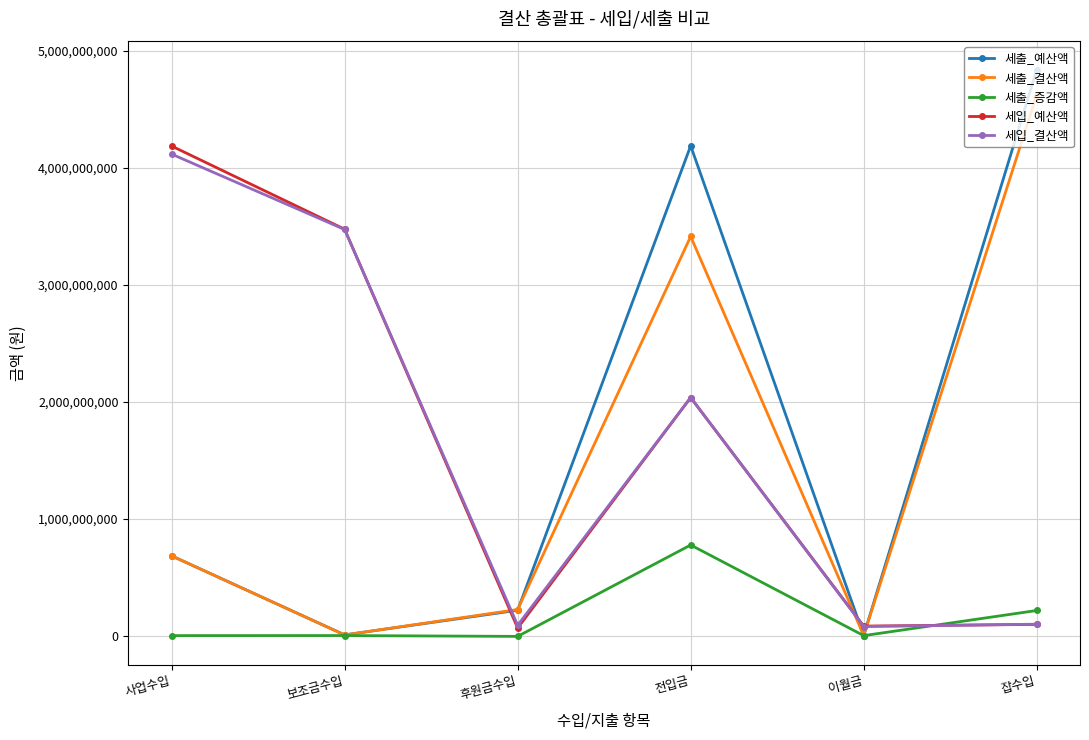

Is it true that 세출_증감액 equals 240152733 at 이월금?

False